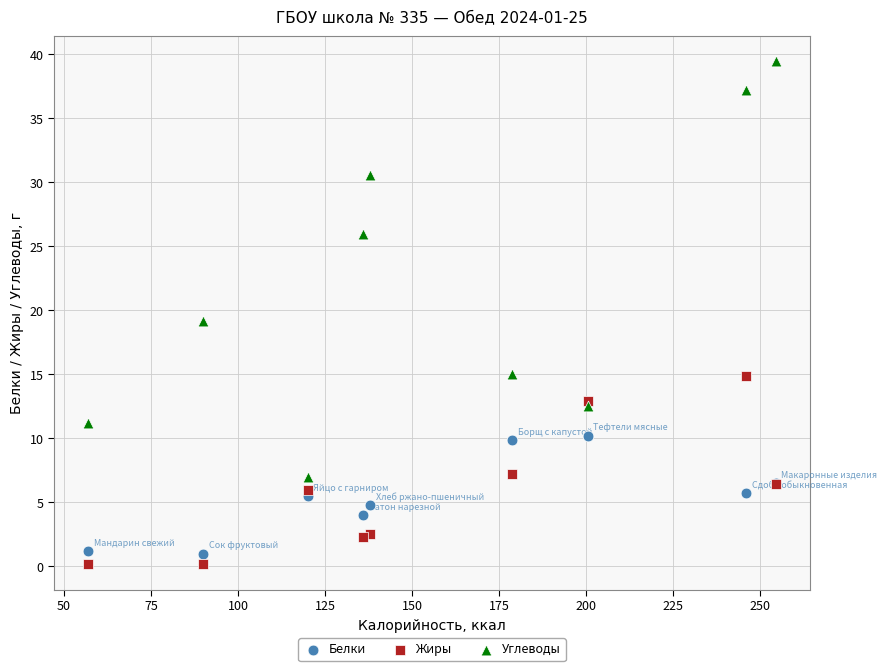

What are all the series names shown in the legend?

Белки, Жиры, Углеводы